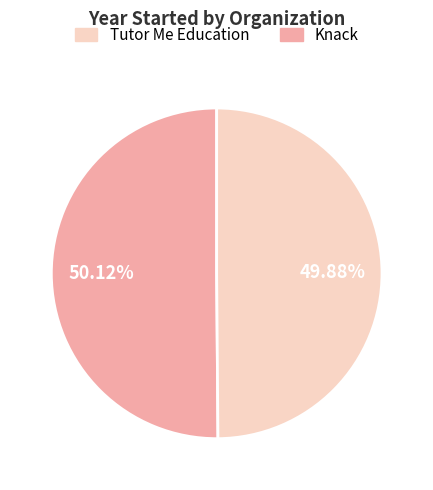

How many segments does this pie chart have?

2